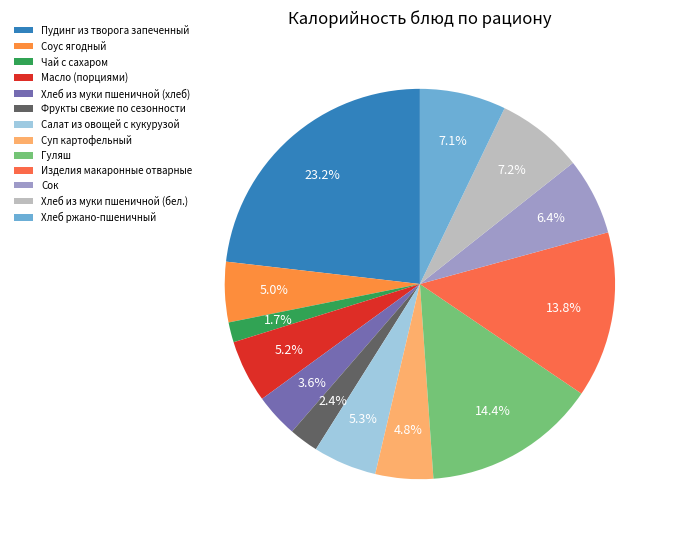

Which has a higher value, Хлеб из муки пшеничной (хлеб) or Масло (порциями)?

Масло (порциями)